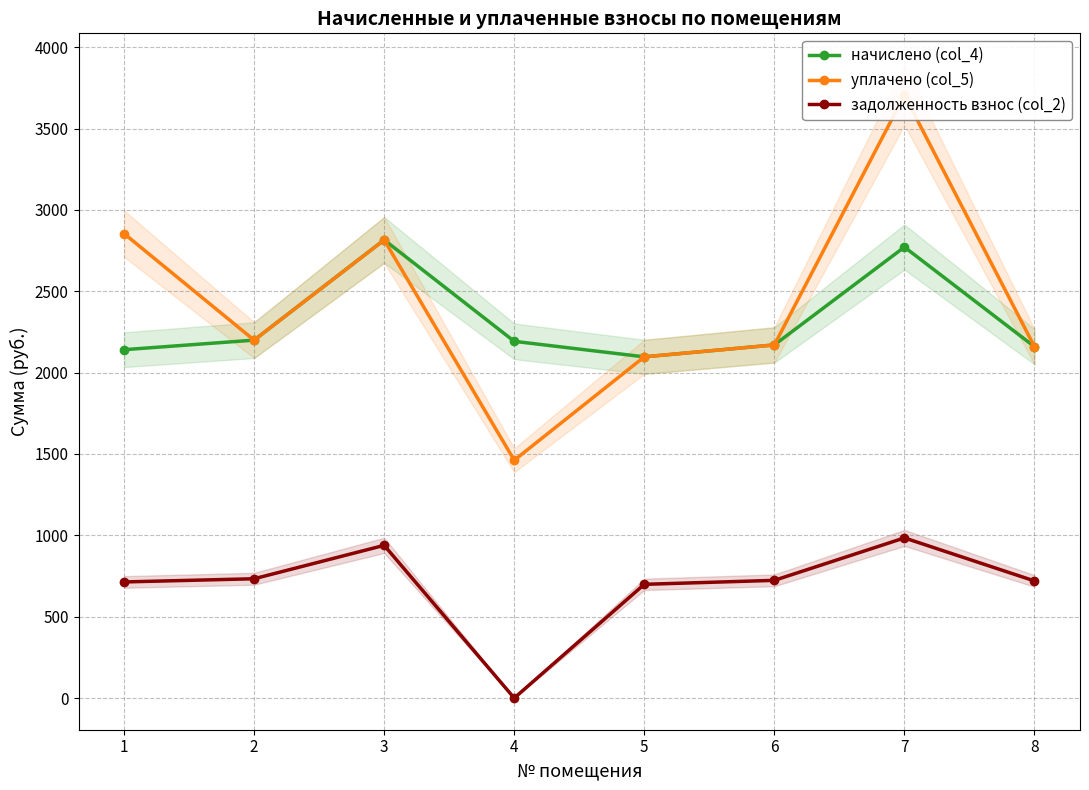

How many data points in уплачено (col_5) are less than 2199?

4